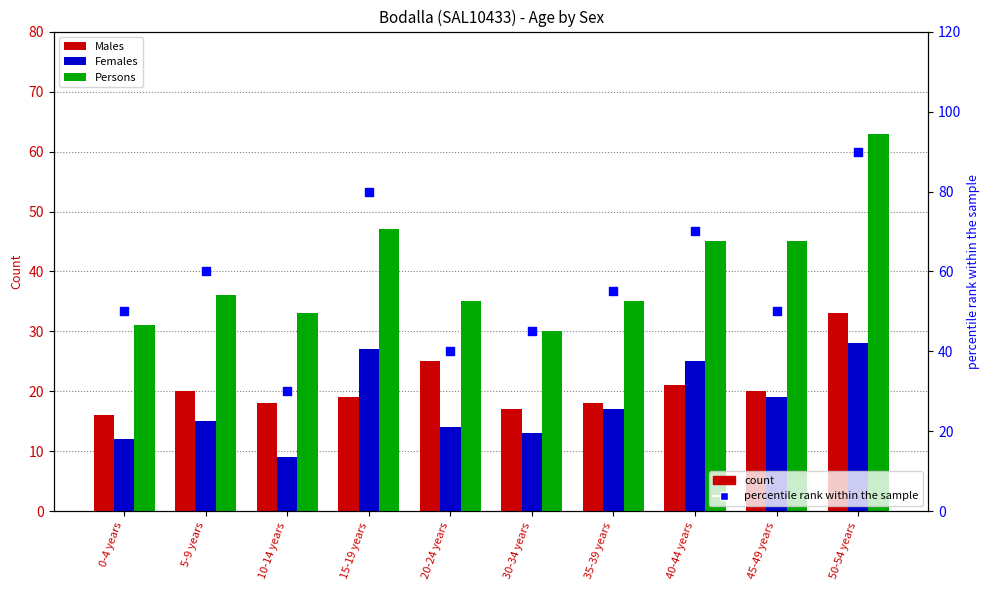

At how many categories does at least one series exceed 88?

1